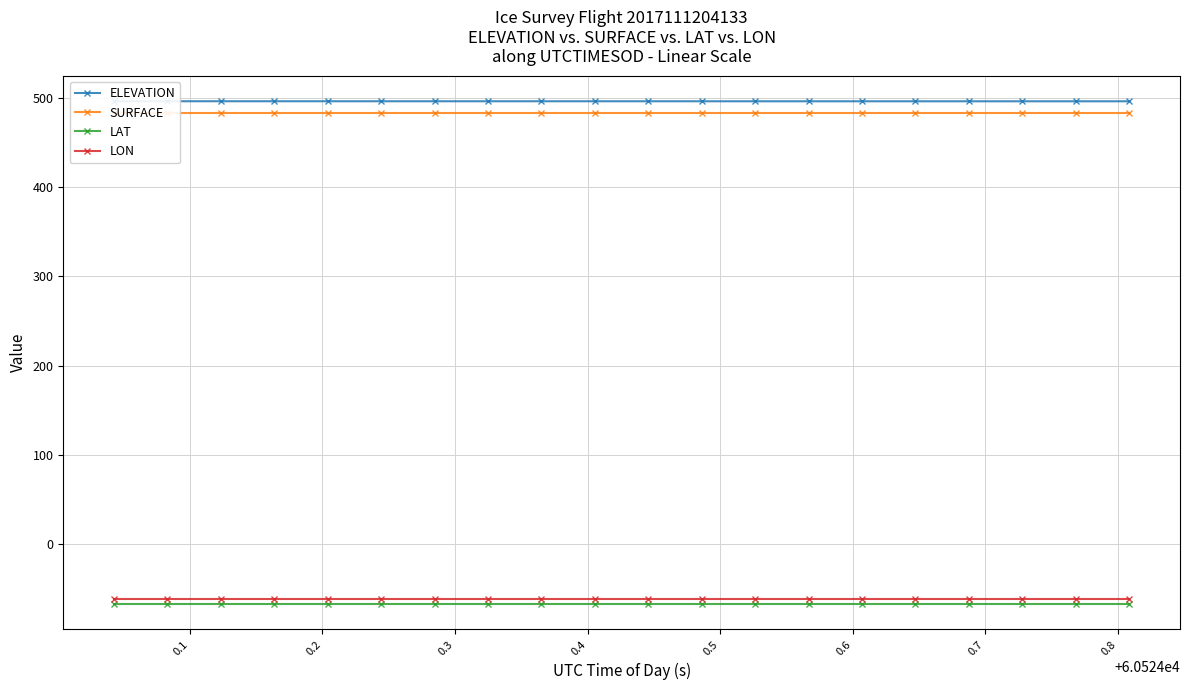

At how many categories does at least one series exceed 389?

20